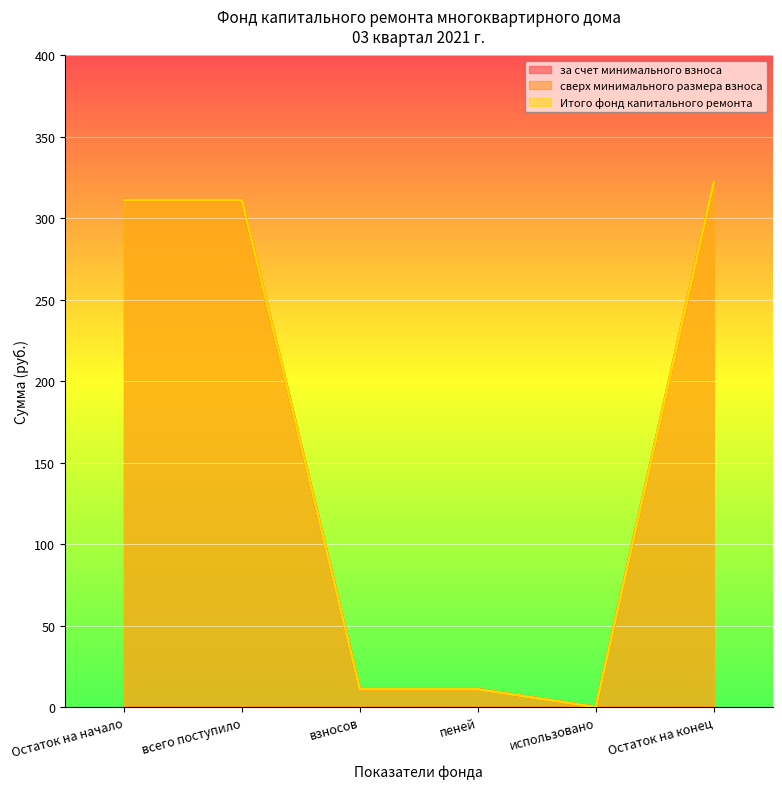

Which series has the widest spread of values?

за счет минимального взноса